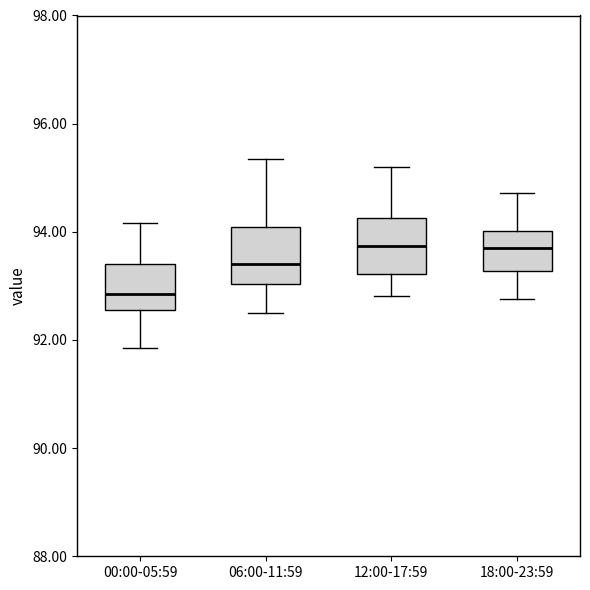

Reading left to right, transcribe this box plot: for each box, give where its median line is, the range the box spans, and where its two whiskers end, as read against the y-axis. The values are not printed on the chart, so give them approximately, as read against the axis.

00:00-05:59: median 92.8, box 92.6 to 93.4, whiskers 91.8 to 94.2
06:00-11:59: median 93.4, box 93.0 to 94.0, whiskers 92.6 to 95.4
12:00-17:59: median 93.8, box 93.2 to 94.2, whiskers 92.8 to 95.2
18:00-23:59: median 93.6, box 93.2 to 94.0, whiskers 92.8 to 94.8